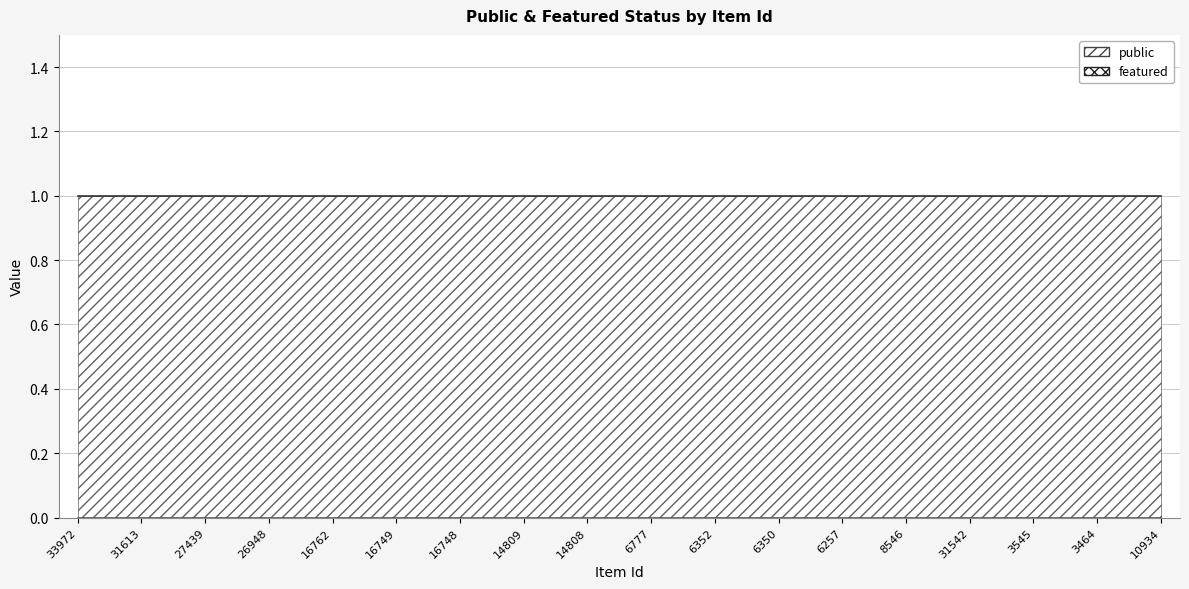

Reading left to right, extract all data points from this chart.

public: 33972=1	31613=1	27439=1	26948=1	16762=1	16749=1	16748=1	14809=1	14808=1	6777=1	6352=1	6350=1	6257=1	8546=1	31542=1	3545=1	3464=1	10934=1
featured: 33972=0	31613=0	27439=0	26948=0	16762=0	16749=0	16748=0	14809=0	14808=0	6777=0	6352=0	6350=0	6257=0	8546=0	31542=0	3545=0	3464=0	10934=0